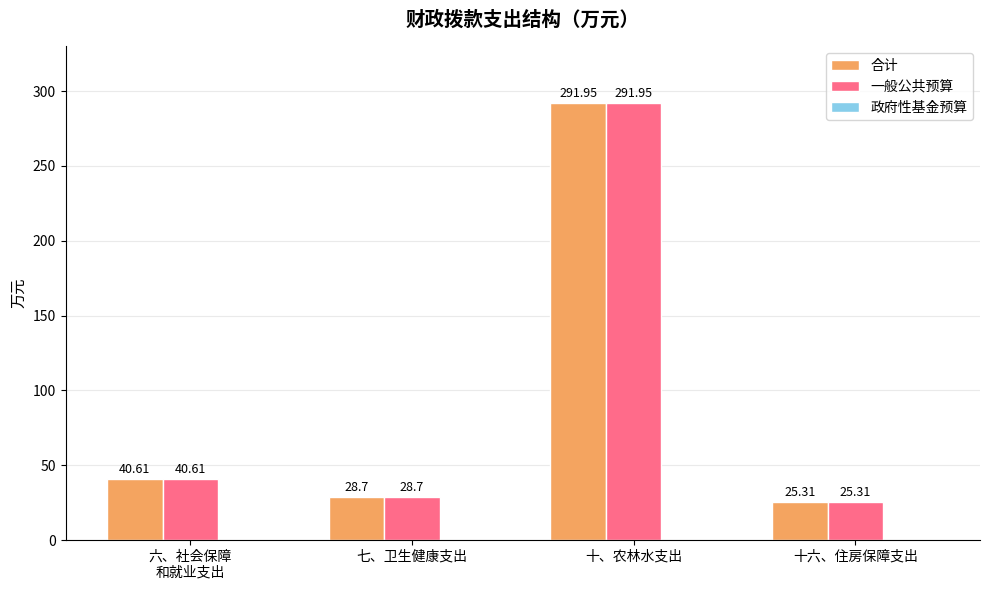

At which label does 一般公共预算 reach its peak?

十、农林水支出